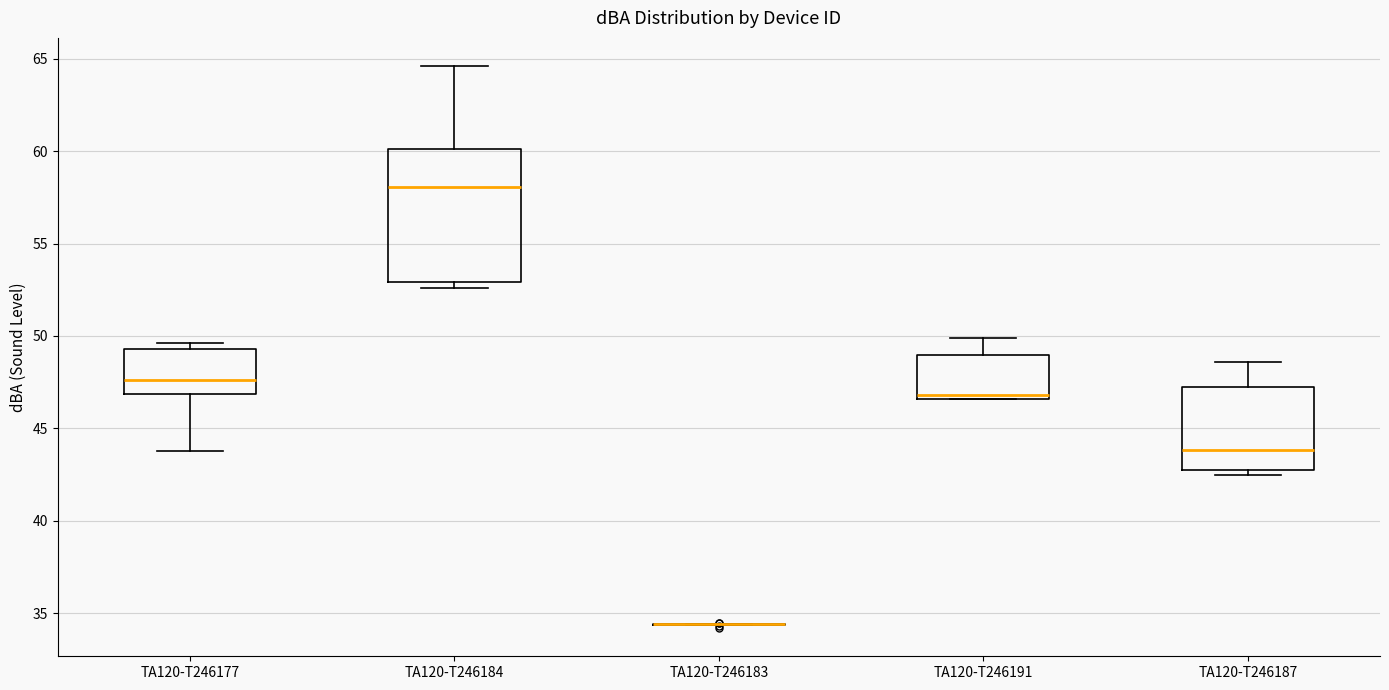

Reading left to right, transcribe this box plot: for each box, give where its median line is, the range the box spans, and where its two whiskers end, as read against the y-axis. The values are not printed on the chart, so give them approximately, as read against the axis.

TA120-T246177: median 47.5, box 47.0 to 49.5, whiskers 44.0 to 49.5 (just above the box's upper edge)
TA120-T246184: median 58.0, box 53.0 to 60.0, whiskers 52.5 to 64.5
TA120-T246183: box collapsed to a line at 34.5, whiskers 34.5 to 34.5
TA120-T246191: median 47.0, box 46.5 to 49.0, whiskers 46.5 to 50.0
TA120-T246187: median 44.0, box 43.0 to 47.0, whiskers 42.5 to 48.5